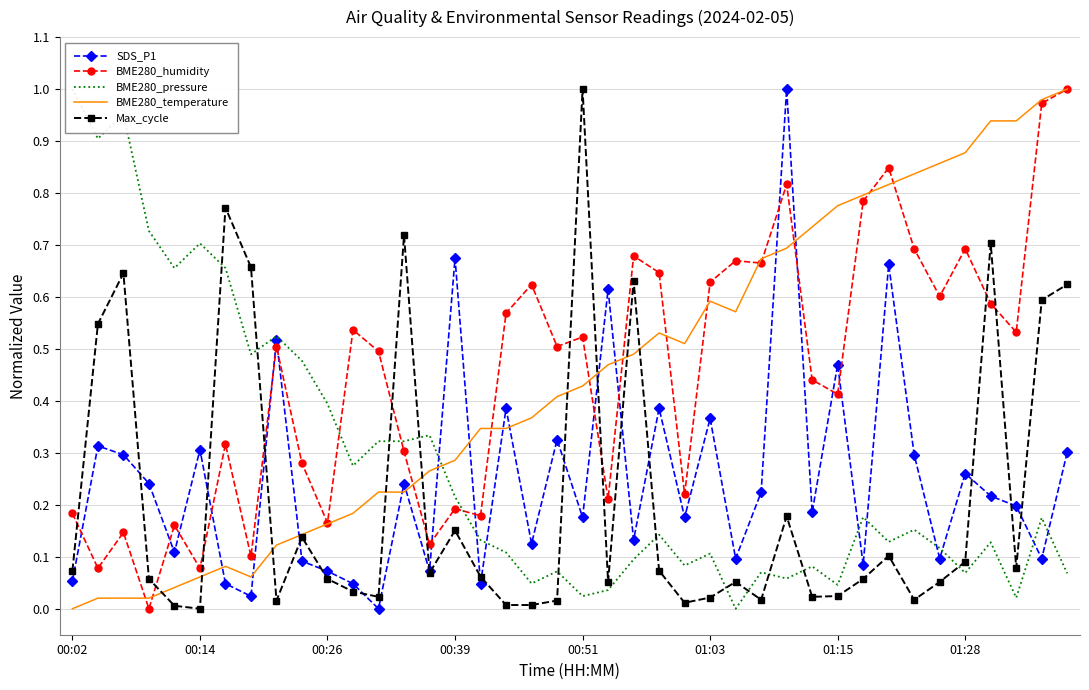

Count the number of data series in this chart.

5